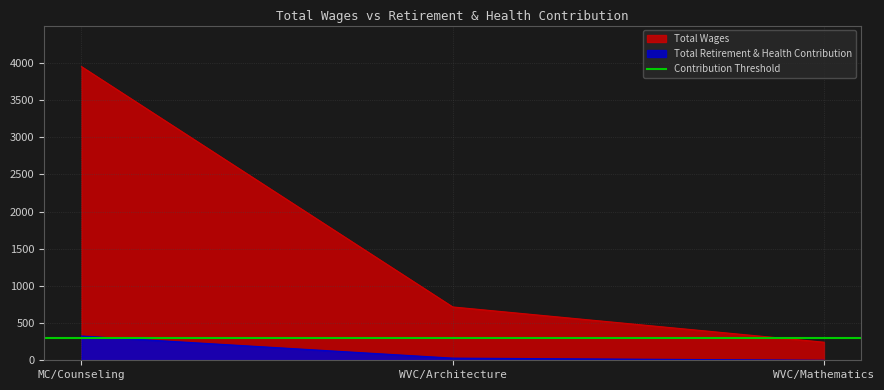

How many categories are shown in the chart?

3